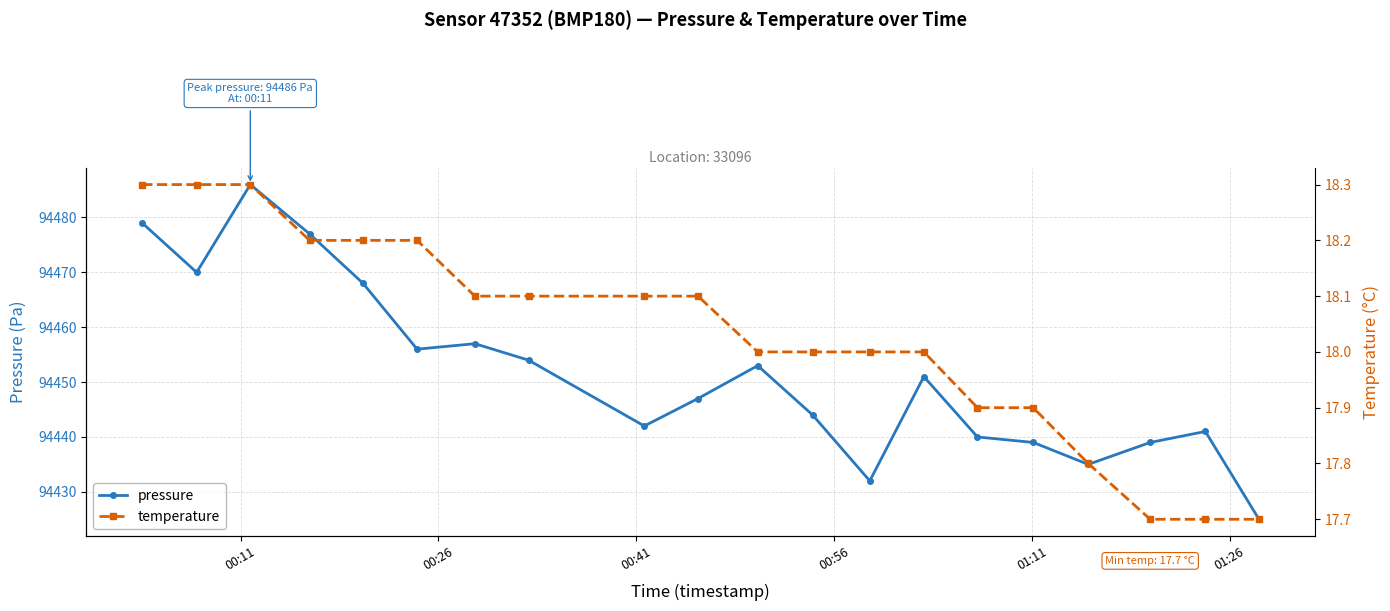

What is the lowest value of the pressure series?

94425